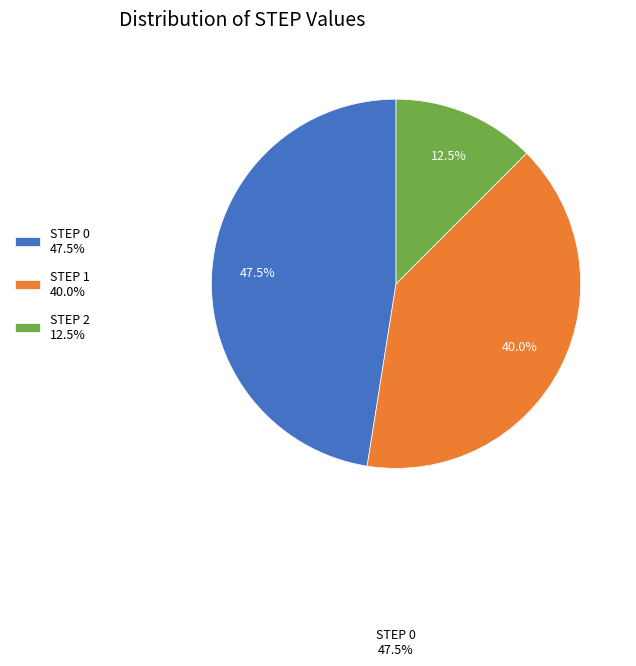

Combined, do STEP 0 47.5% and STEP 2 12.5% account for over 50%?

Yes